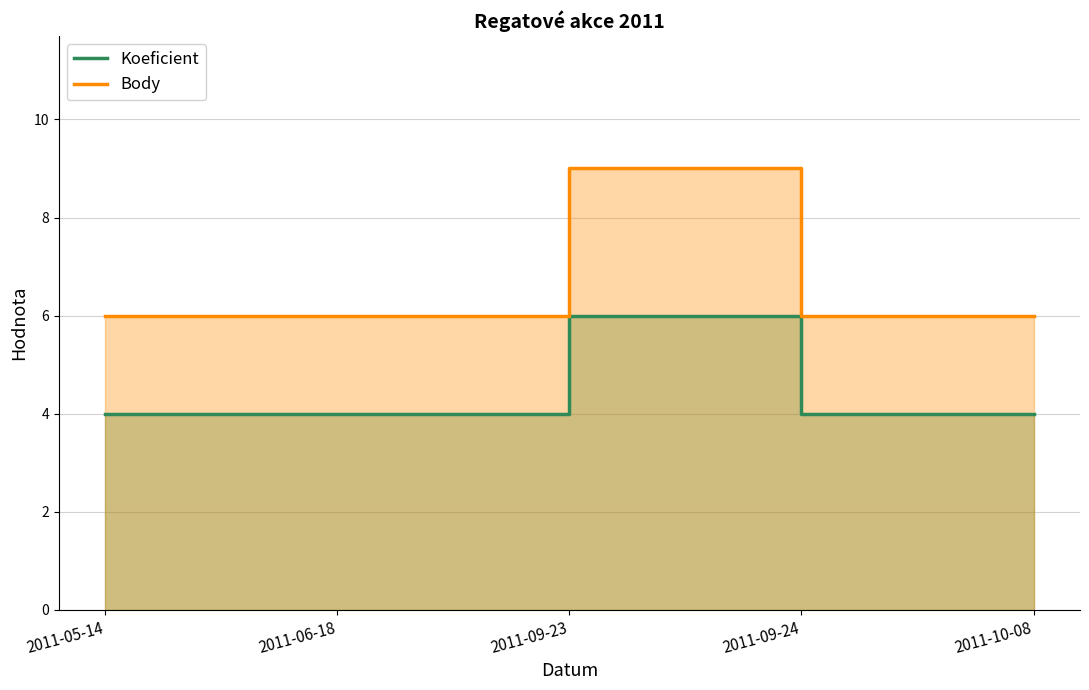

True or false: Body and Koeficient cross at least once.

False